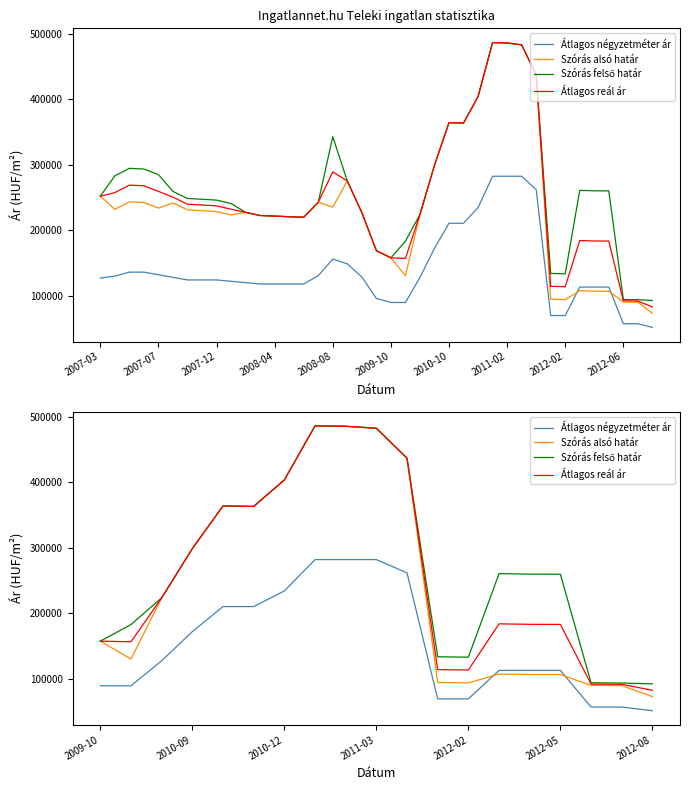

True or false: Átlagos reál ár and Szórás alsó határ intersect in this chart.

False